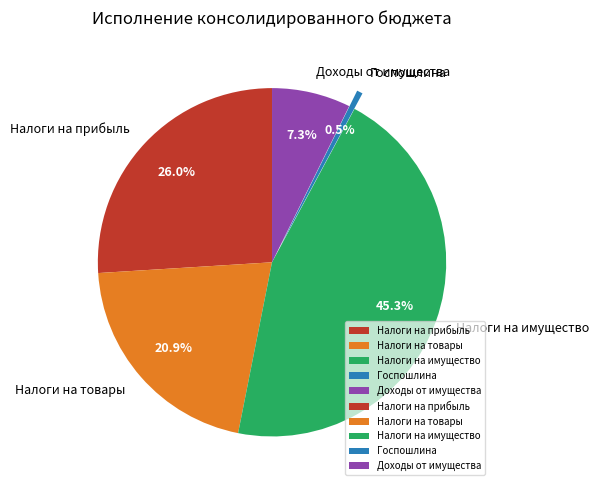

Is Налоги на имущество the majority of the pie?

No